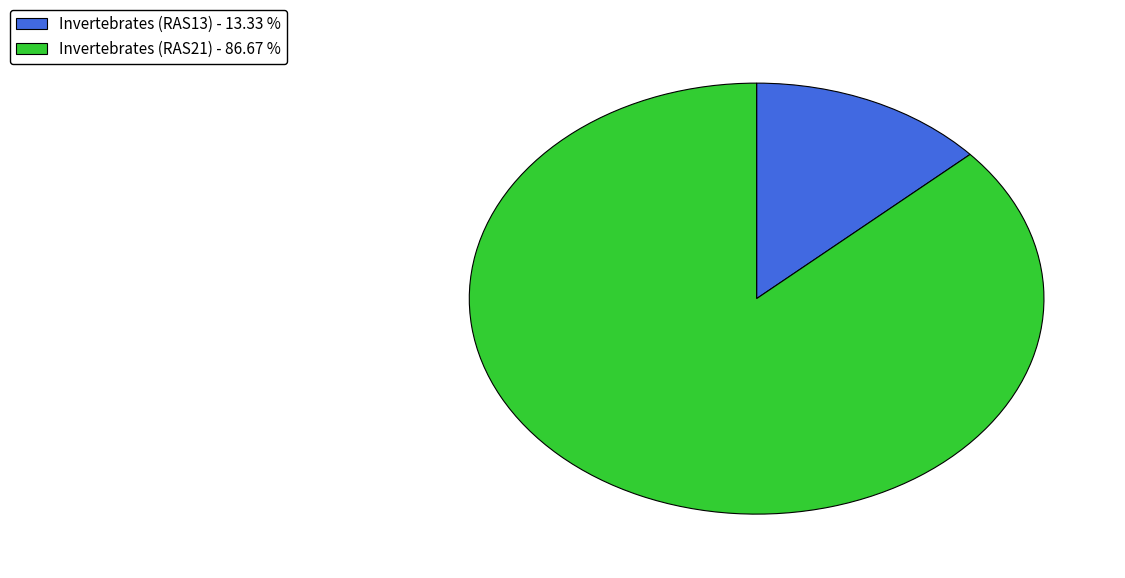

How many slices are in this pie chart?

2